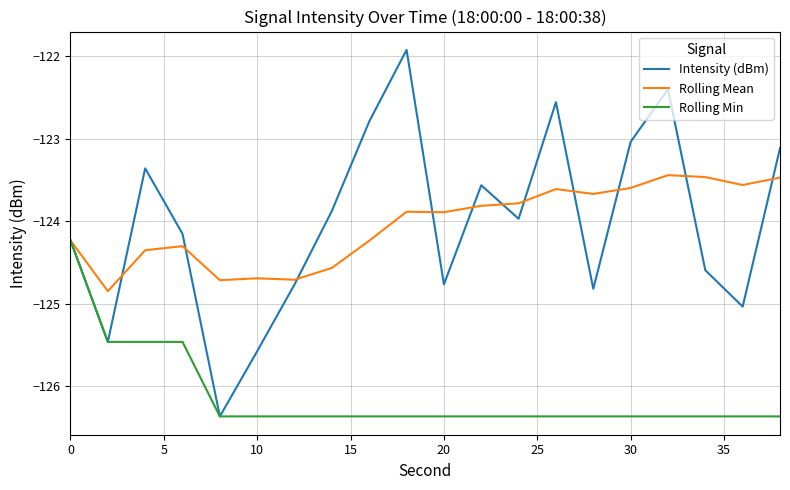

What is the lowest value of the Intensity (dBm) series?

-126.4